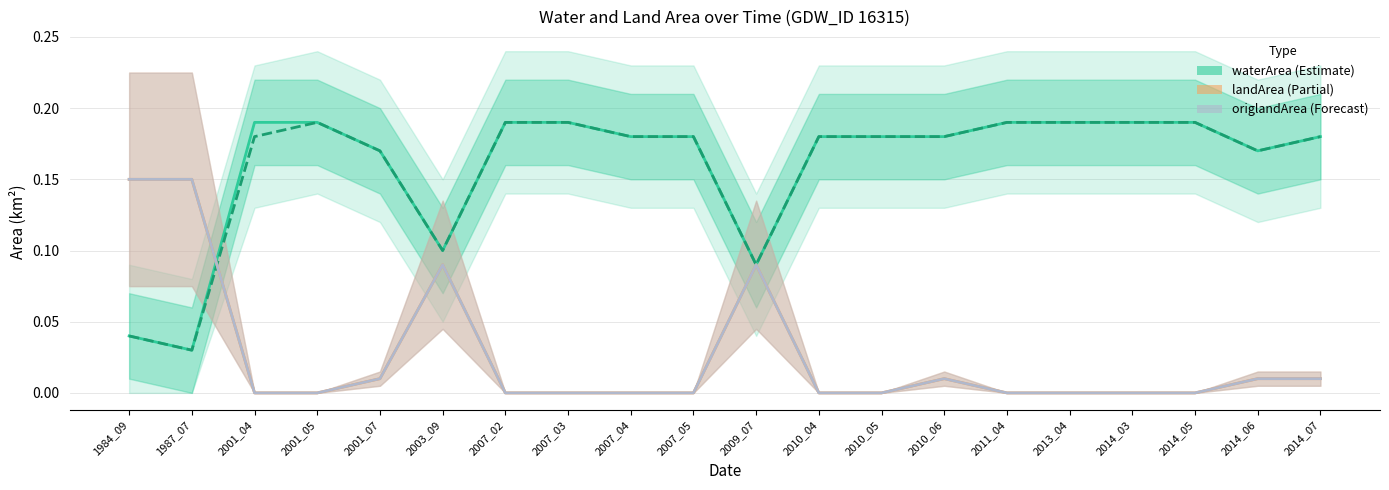

At which category is the sum across all series the highest?

1984_09